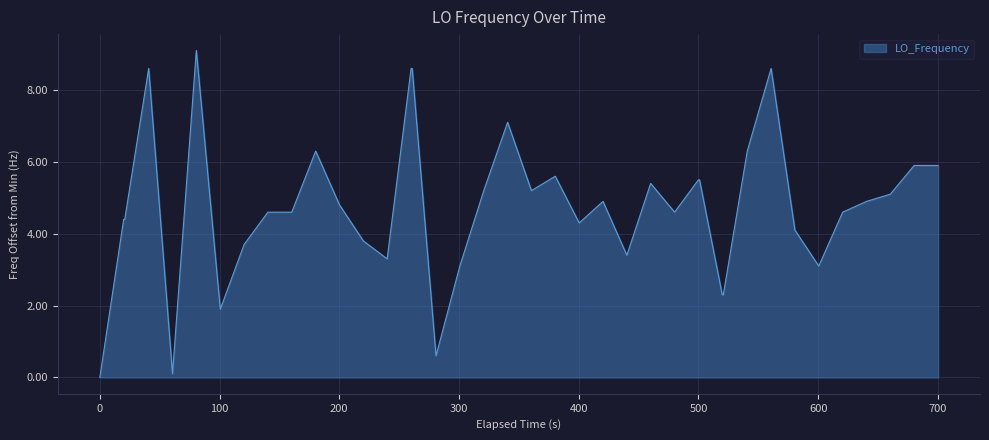

What is the maximum value shown in the chart?

9.1